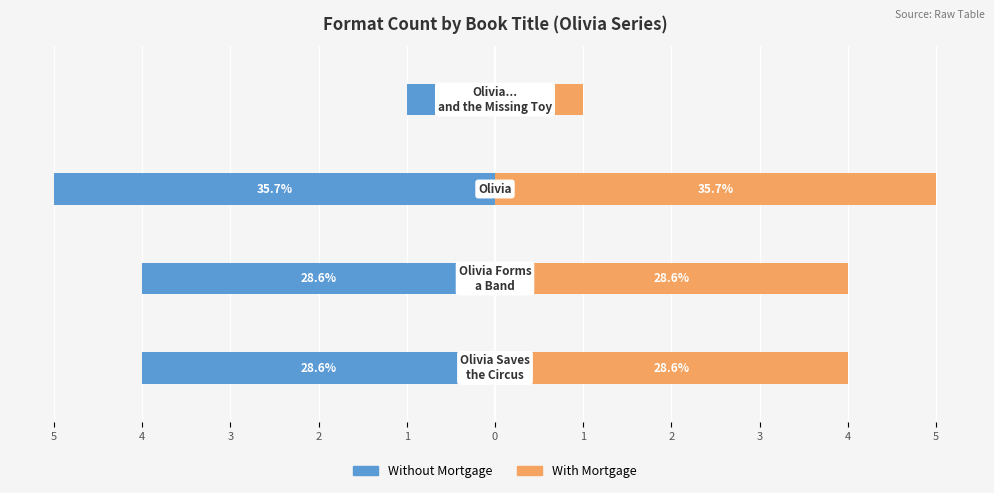

What is the sum of all With Mortgage values?

14